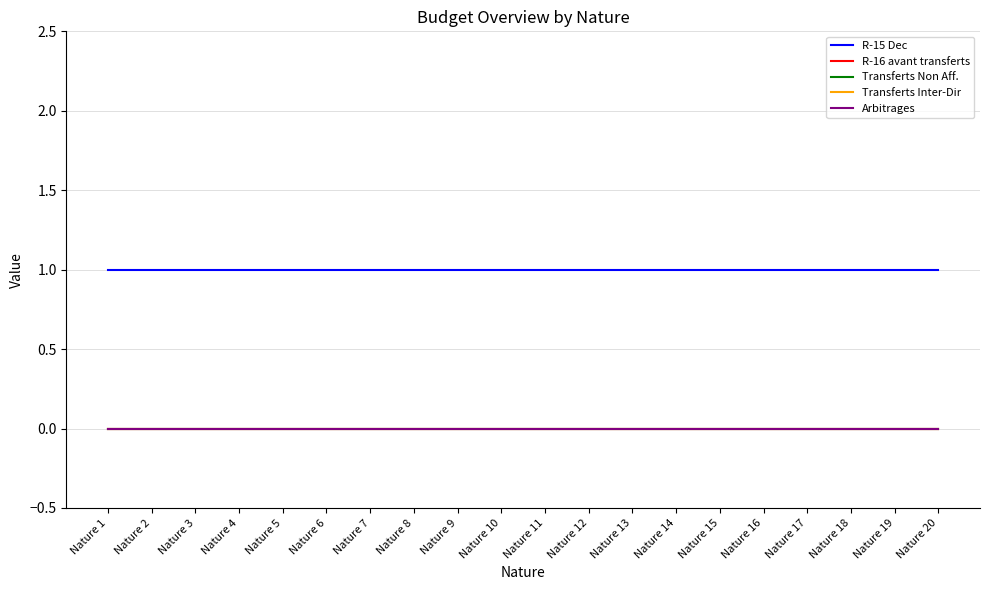

Is this an area chart (filled region under the line)?

No